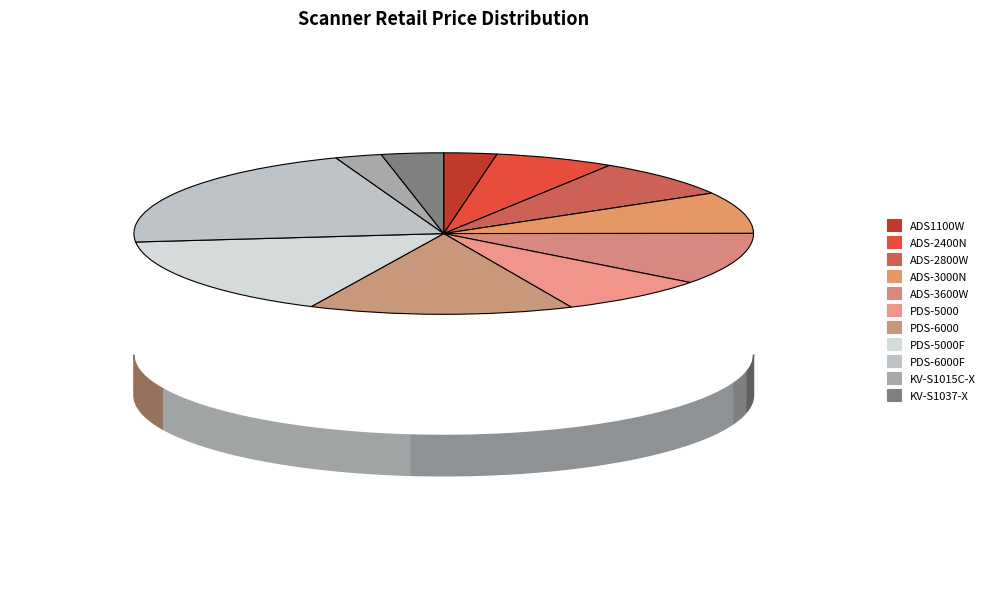

The ADS-2400N slice represents 6% of the pie. True or false?

True